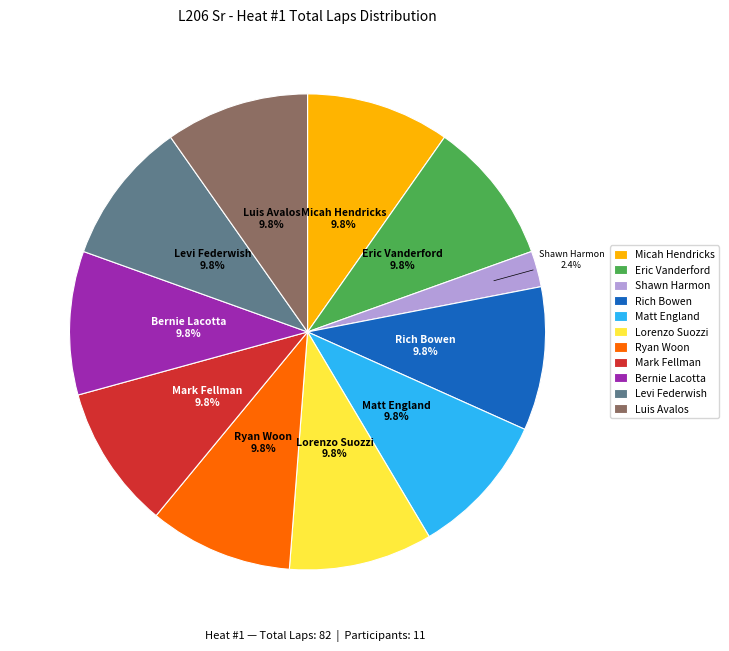

Does any single category account for the majority?

No